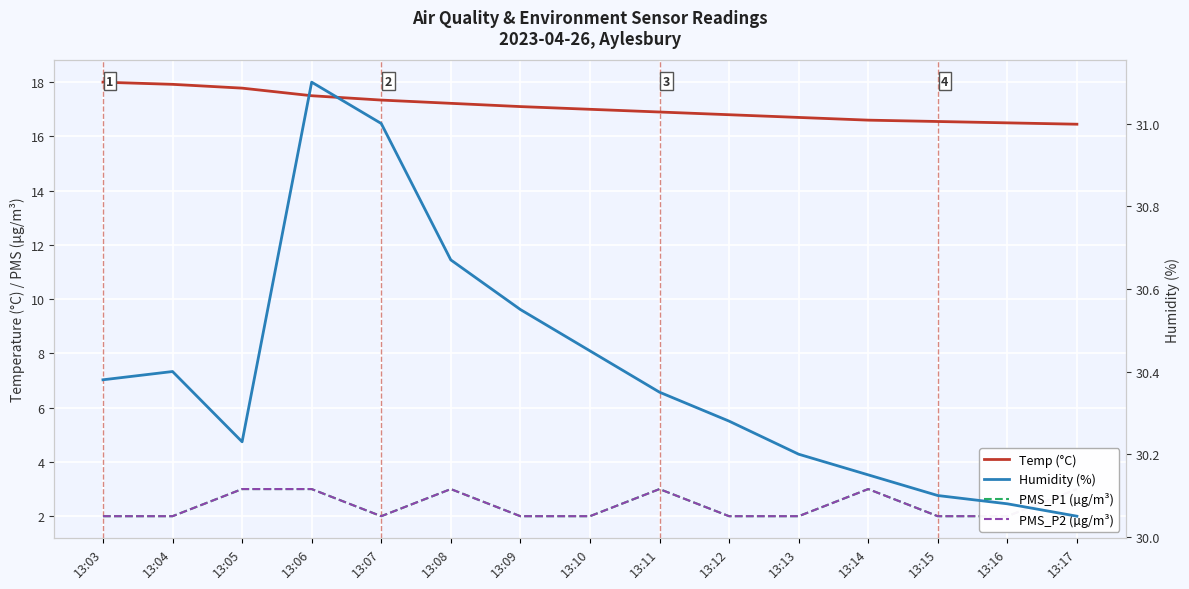

How many lines are shown in the chart?

4